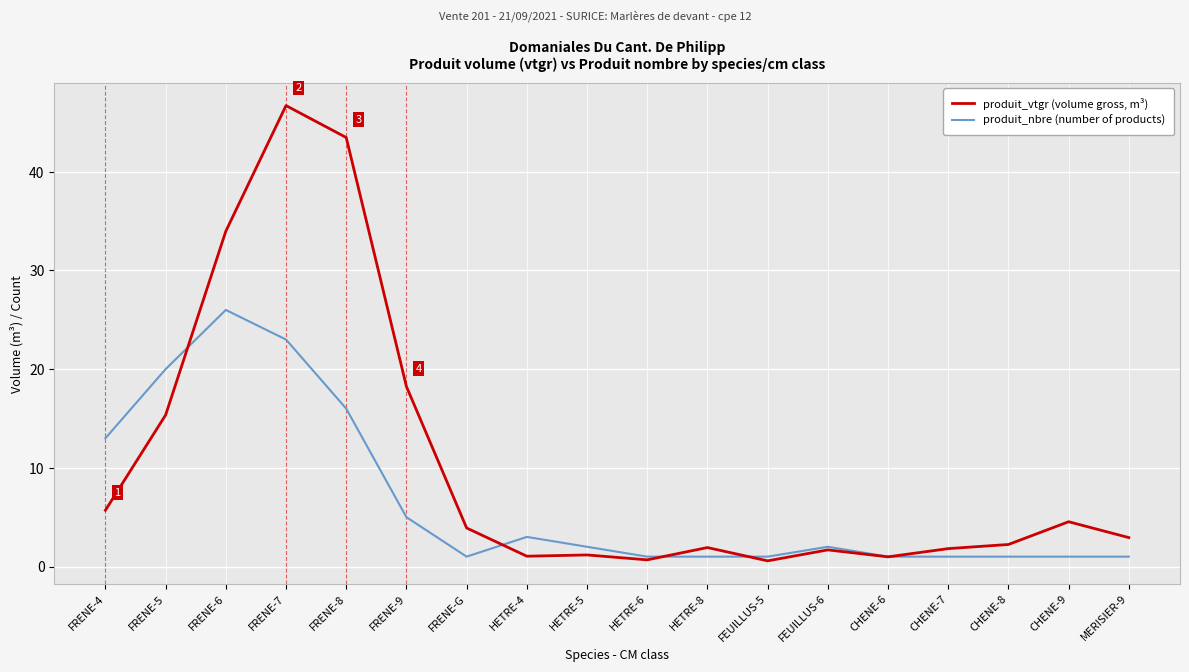

Which series changed the most between HETRE-5 and CHENE-6?

produit_nbre (number of products)